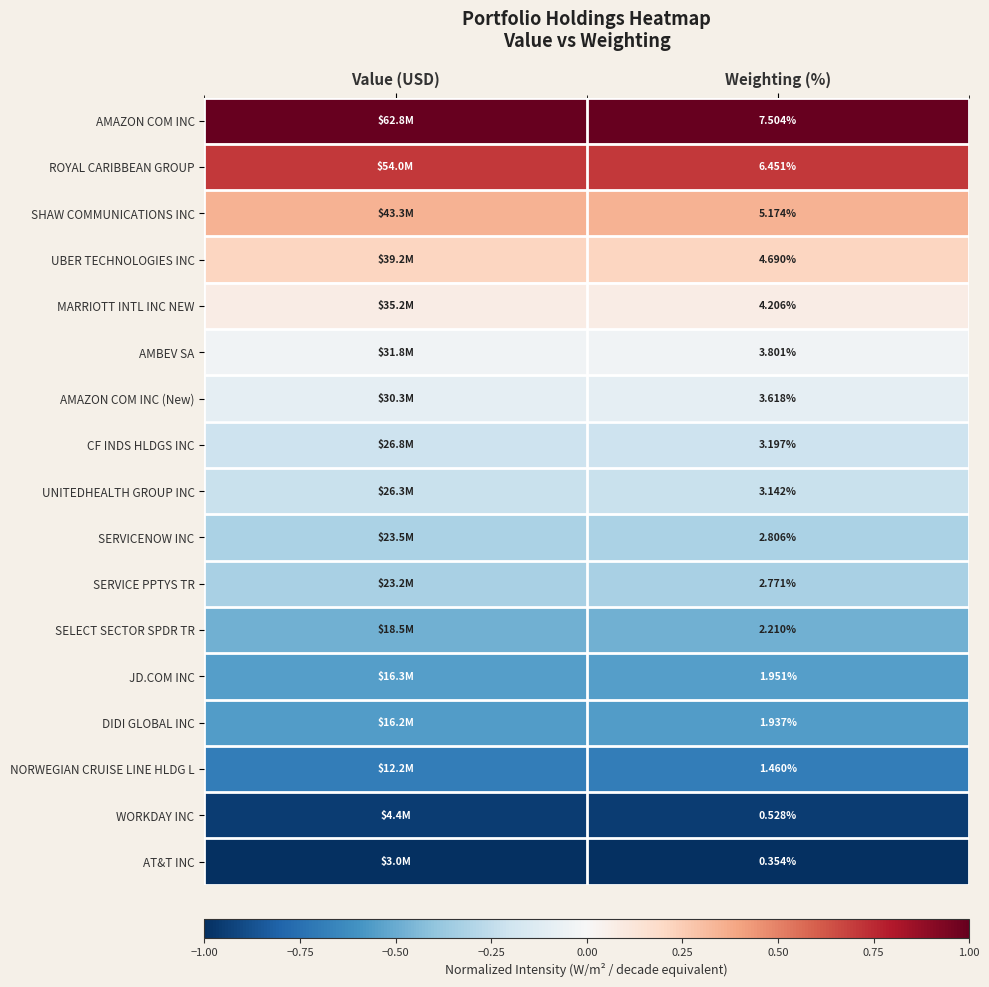

Is the value of AMAZON COM INC (New) at Weighting (%) greater than the value of WORKDAY INC at Weighting (%)?

Yes